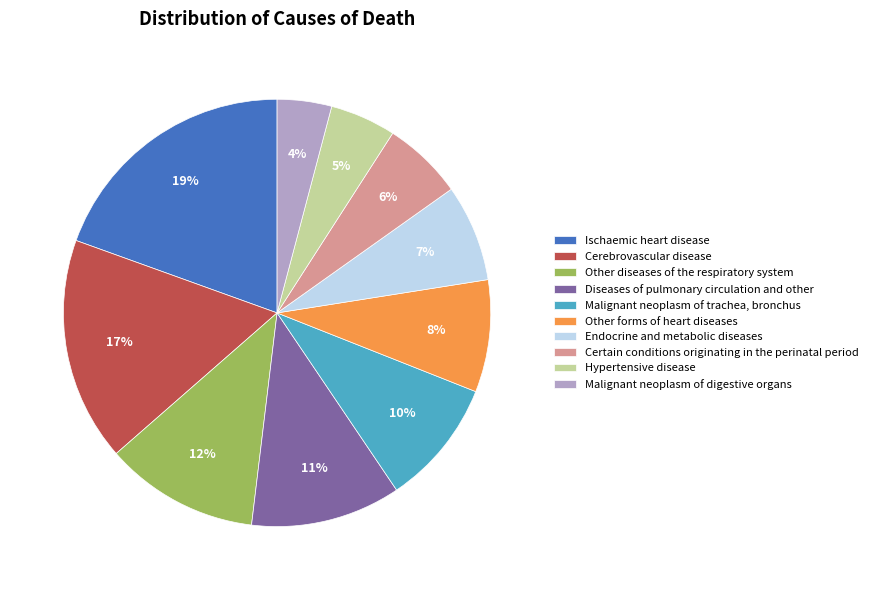

Which category has the biggest portion of the pie?

Ischaemic heart disease